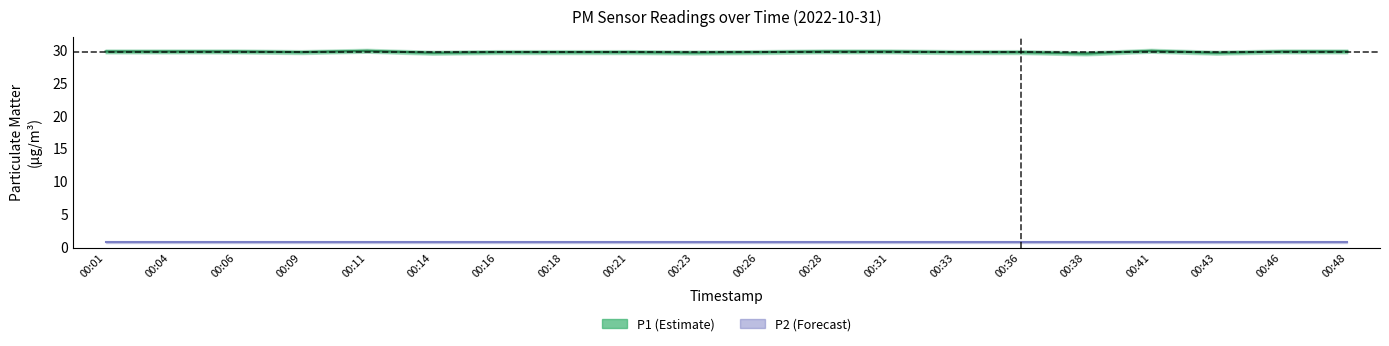

What is the average value?

29.7